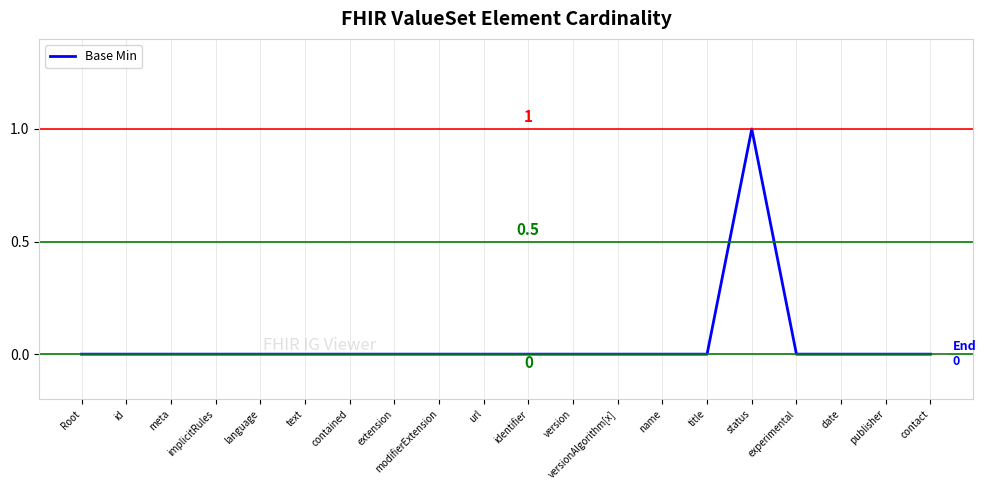

Reading left to right, what are all the values shown in this chart?

0	0	0	0	0	0	0	0	0	0	0	0	0	0	0	1	0	0	0	0